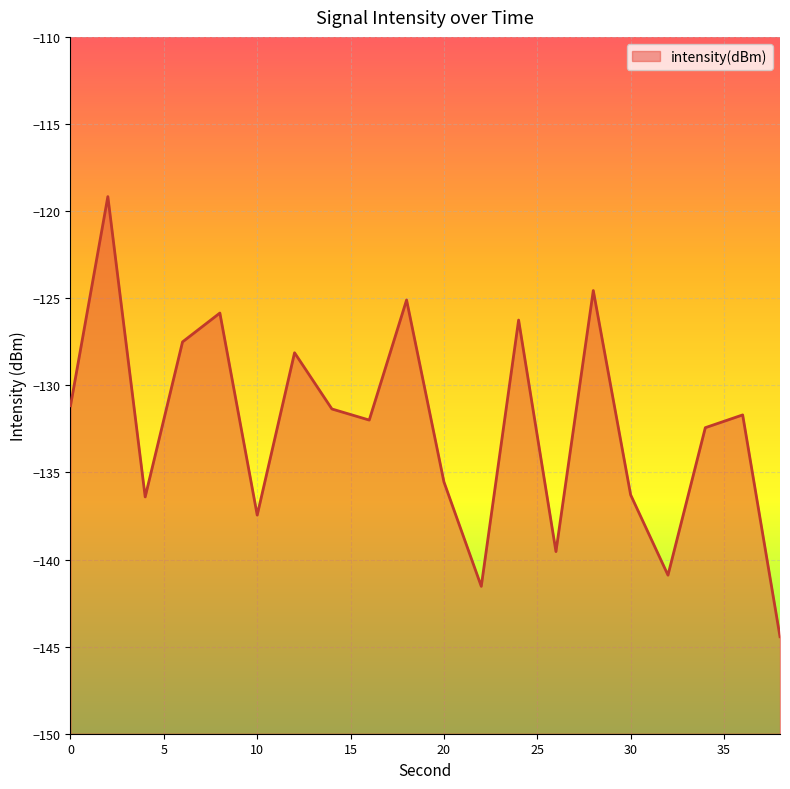

The value at 24 is -126.3. True or false?

True